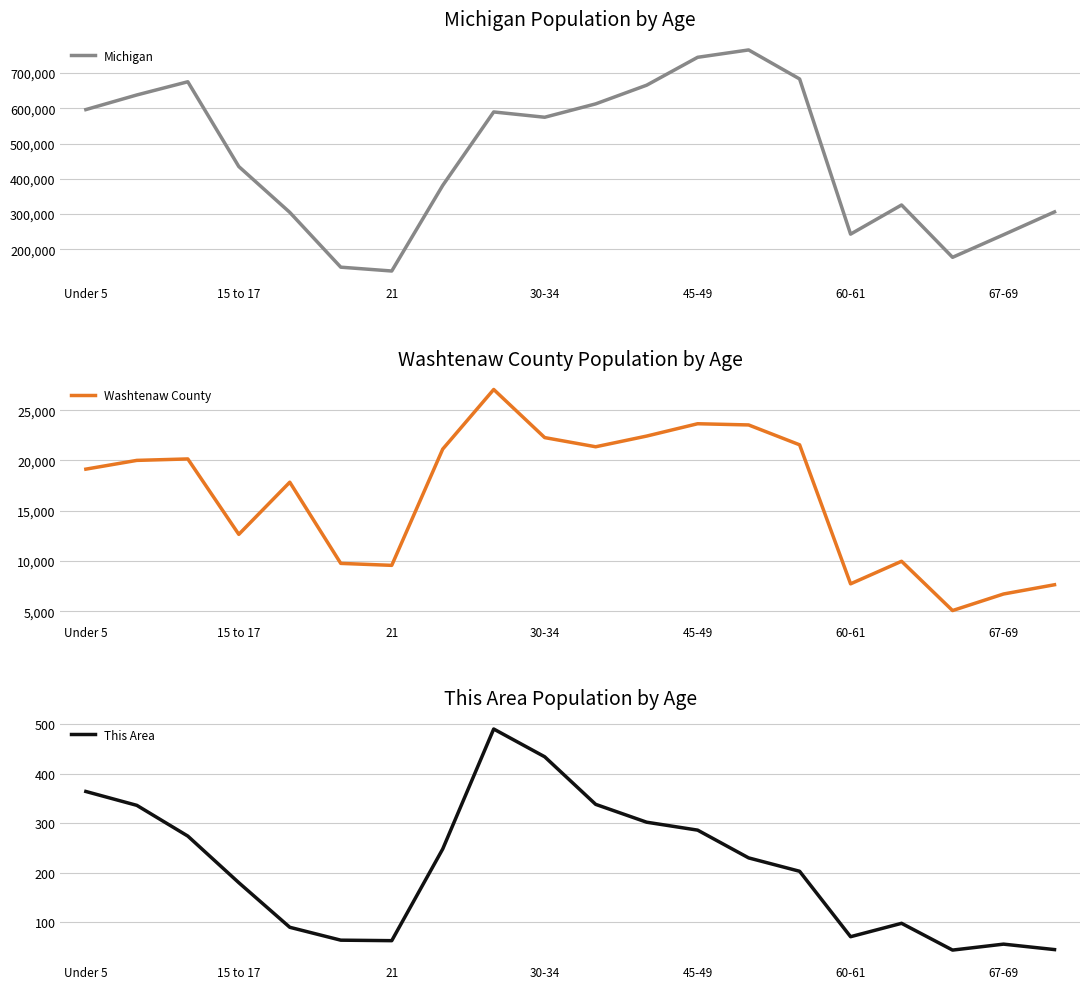

At which category does the chart reach its peak across all series?

13